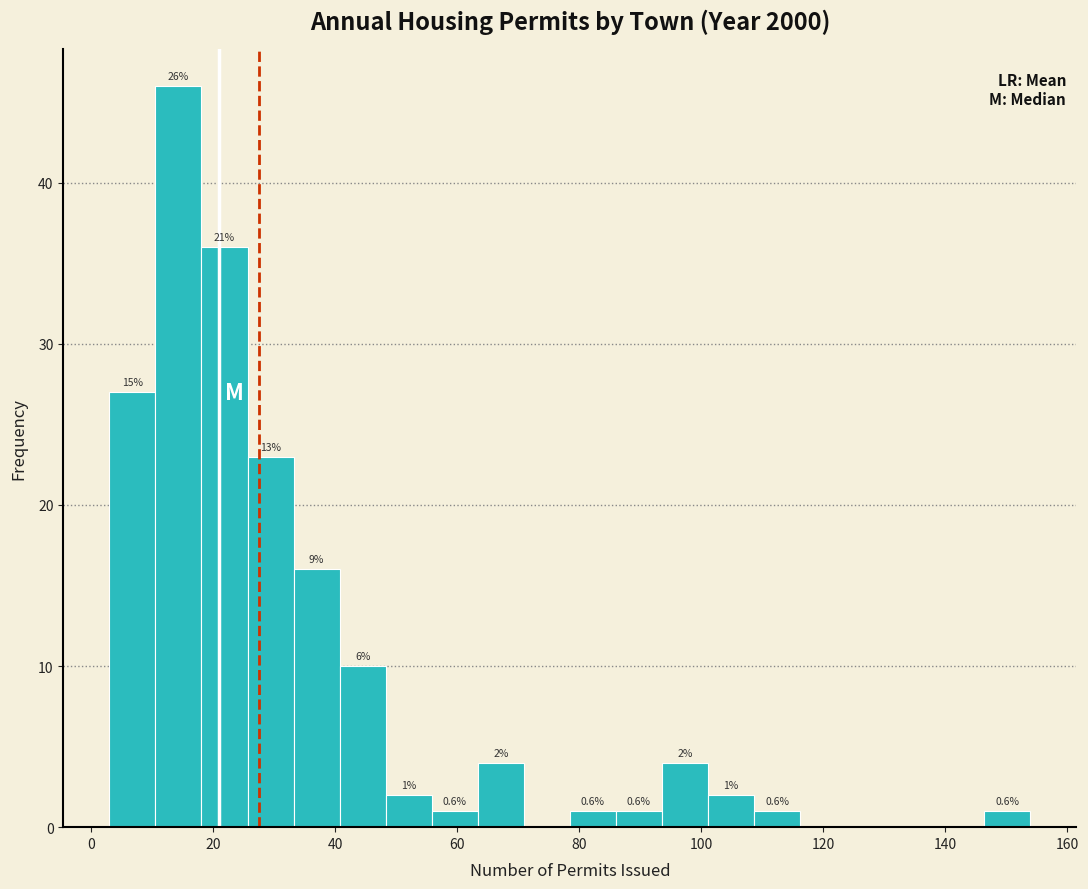

Around what value on the x-axis is the tallest bar? Give the approximate position of its centre, as read against the axis.

14